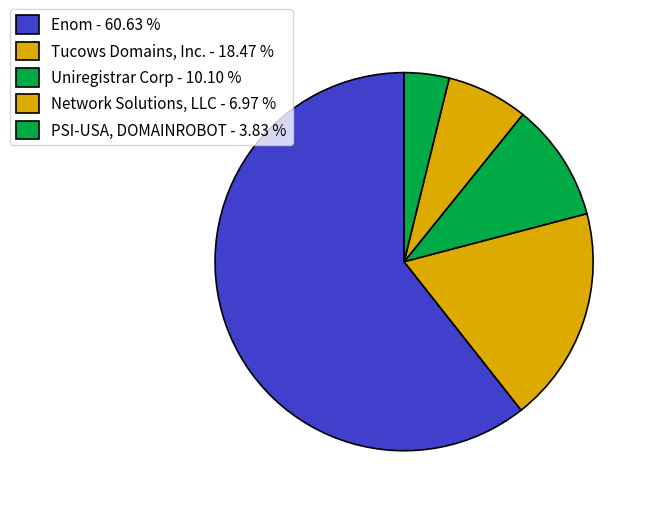

Count the number of slices in the pie.

5